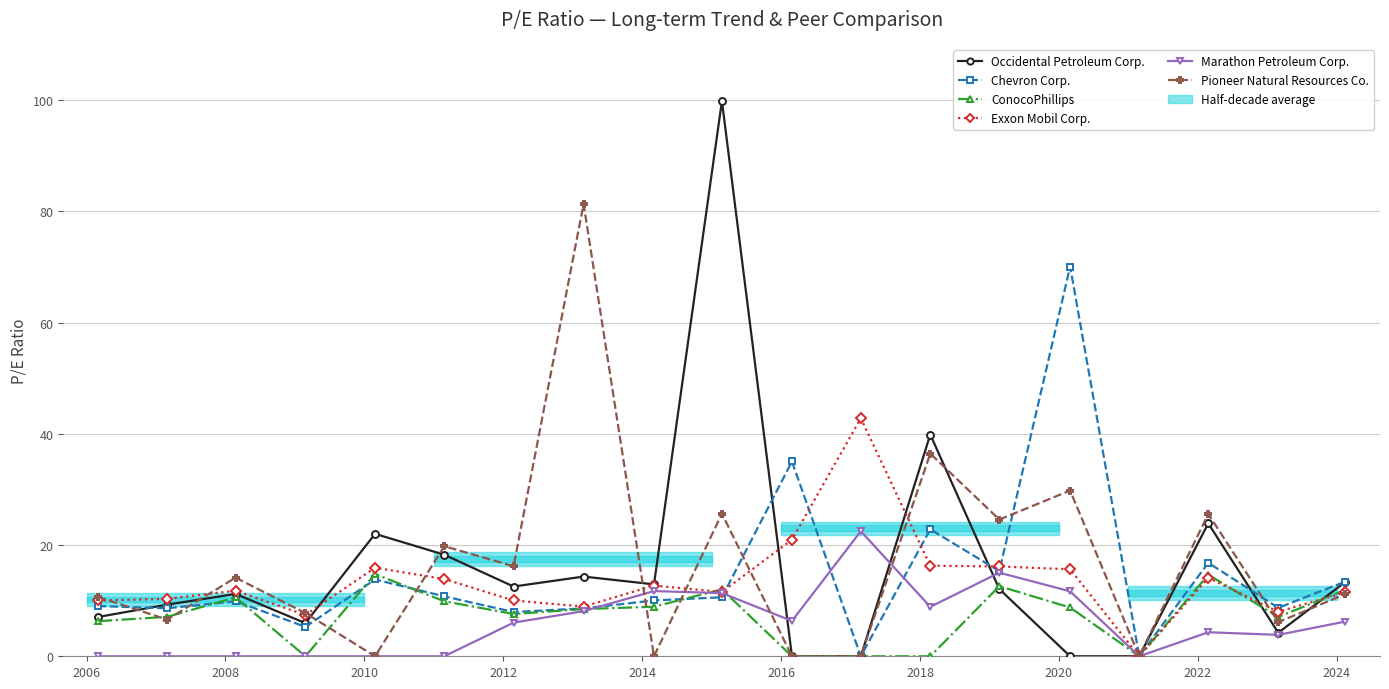

Reading left to right, what are all the values shown in this chart?

Occidental Petroleum Corp.: 7.1	9.3	11.2	6.0	22.0	18.3	12.5	14.3	12.9	99.8	0.0	0.0	39.9	12.1	0.0	0.0	23.9	4.2	13.4
Chevron Corp.: 9.0	8.6	9.9	5.3	13.8	10.8	8.0	8.6	10.0	10.6	35.0	0.0	22.8	15.3	70.1	0.0	16.8	8.7	13.4
ConocoPhillips: 6.3	7.1	10.6	0.0	14.8	9.9	7.6	8.5	8.9	12.0	0.0	0.0	0.0	12.6	8.8	0.0	14.7	7.1	11.9
Exxon Mobil Corp.: 10.0	10.3	11.8	7.4	15.9	13.9	10.0	8.9	12.7	11.6	21.0	42.8	16.3	16.1	15.6	0.0	14.1	8.0	11.5
Marathon Petroleum Corp.: 0.0	0.0	0.0	0.0	0.0	0.0	6.0	8.1	11.7	11.4	6.3	22.5	8.9	15.0	11.7	0.0	4.3	3.9	6.2
Pioneer Natural Resources Co.: 10.7	6.6	14.1	7.8	0.0	19.8	16.2	81.3	0.0	25.6	0.0	0.0	36.4	24.6	29.8	0.0	25.6	6.1	11.2